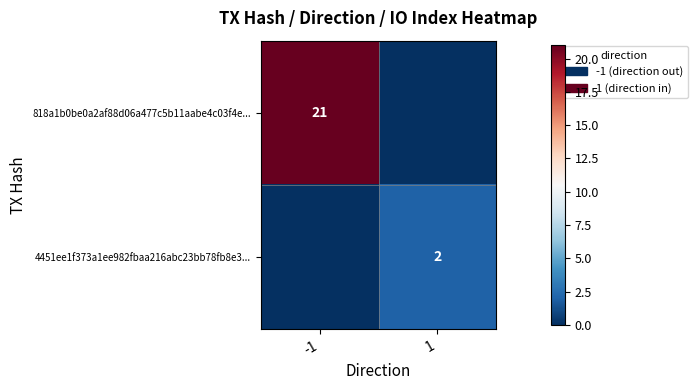

At which category does the chart reach its minimum across all series?

1